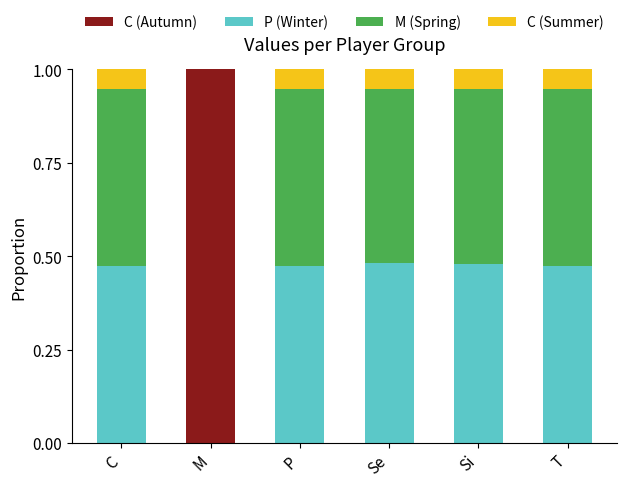

The C (Autumn) series shows 0.0 at P. True or false?

True